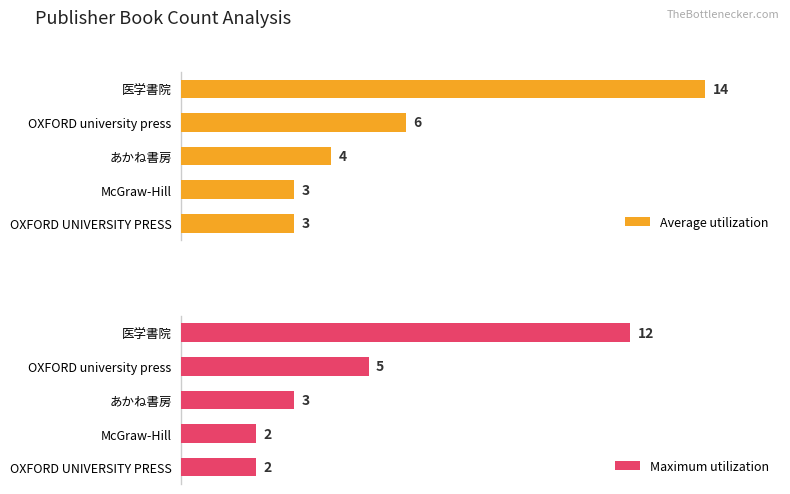

Which series has the largest total across all categories?

Average utilization